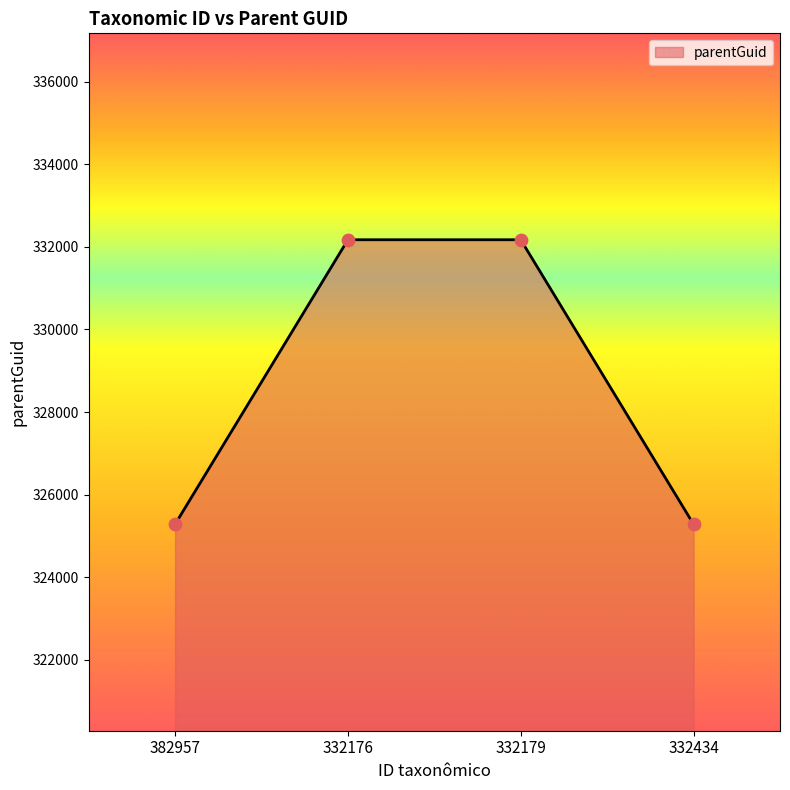

What is the ratio of the value at 332179 to the value at 332176?

1.0